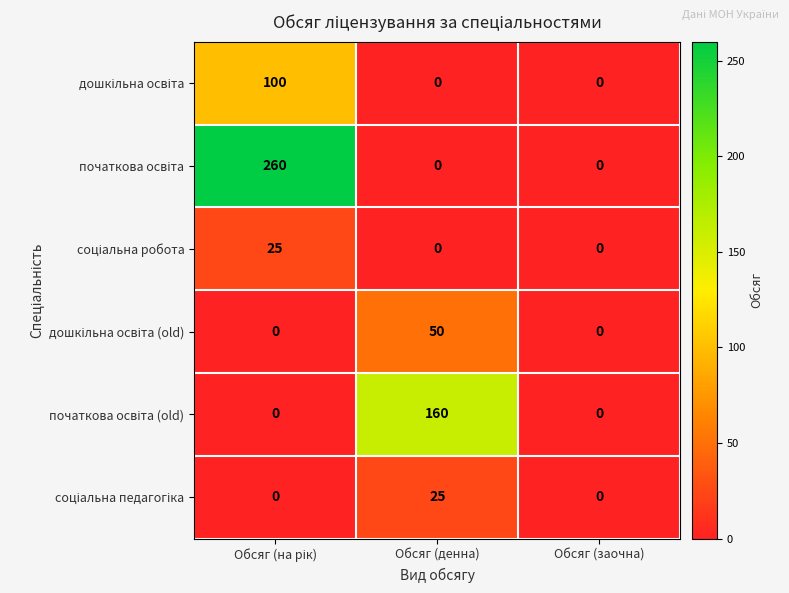

What is the spread (max minus min) of values at Обсяг (денна)?

160